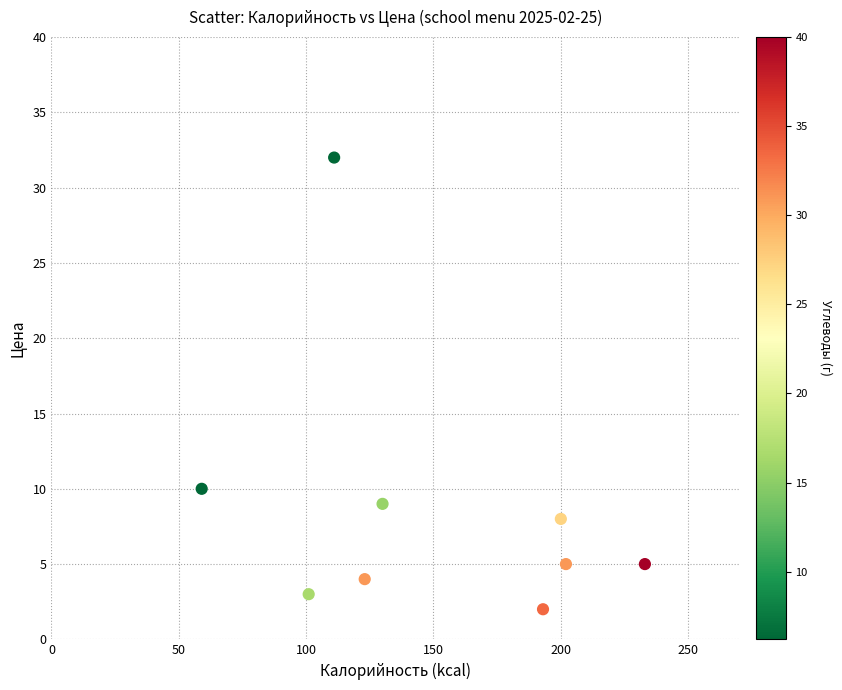

What is the range of Y values (max minus min)?

30